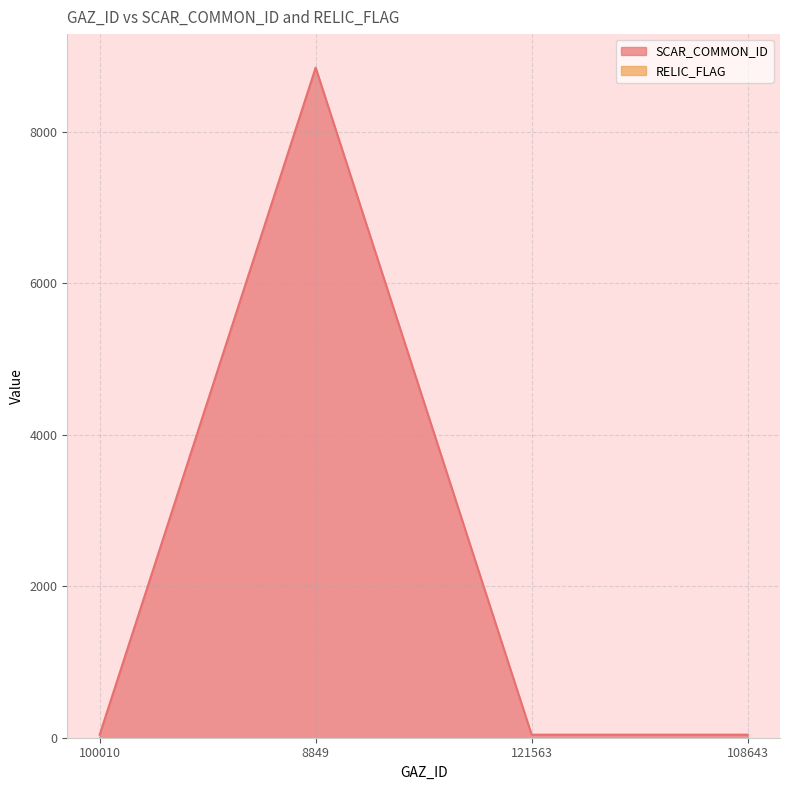

True or false: the data shows 27 at 121563.

False